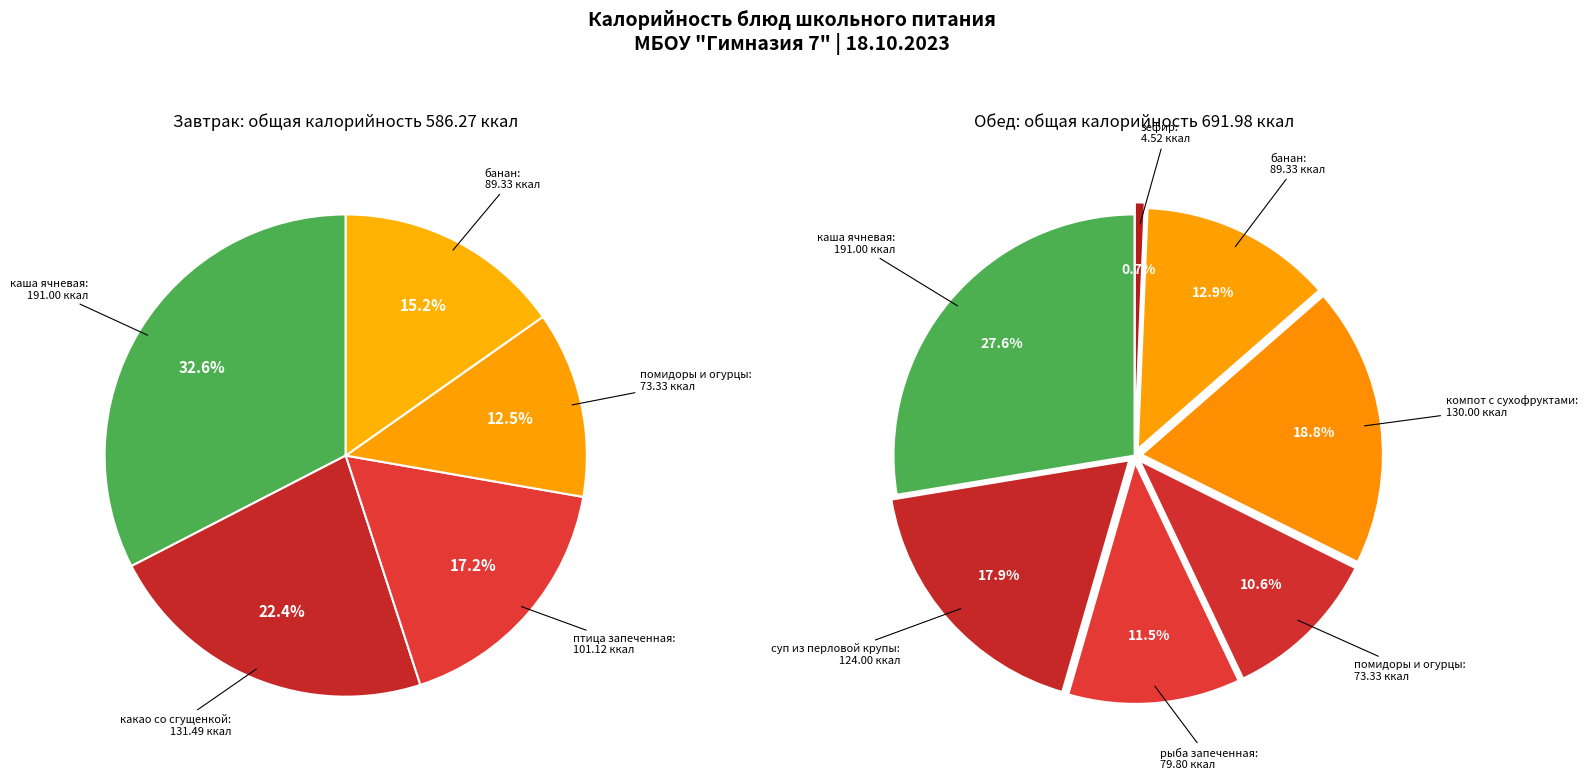

What is the smallest slice in the pie chart?

зефир